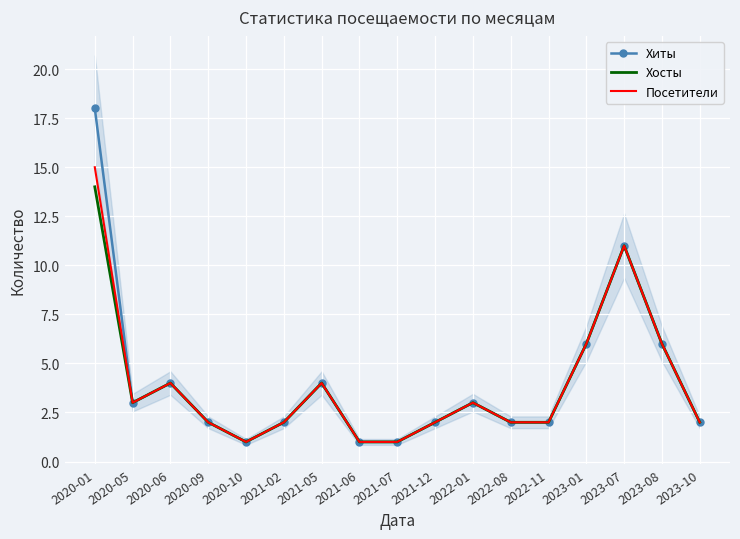

The Хосты series shows 1 at 2021-07. True or false?

True